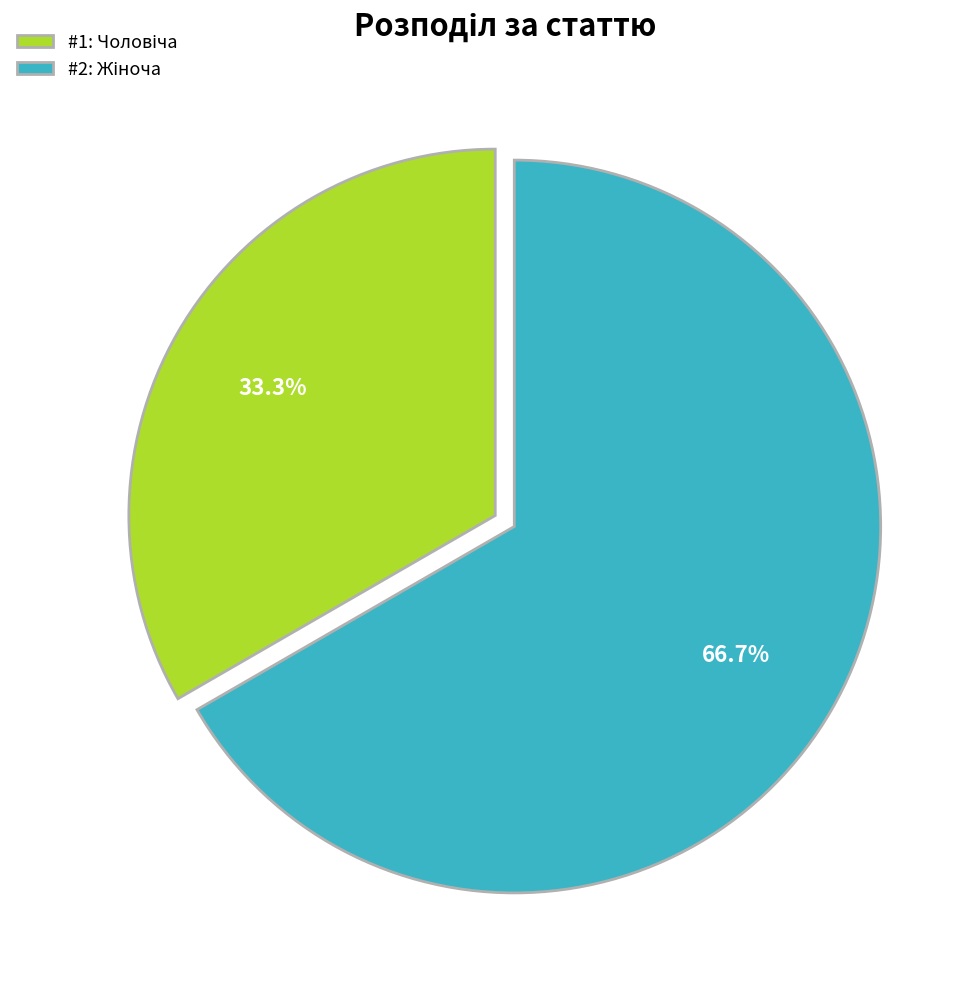

Is there a majority slice in this chart?

Yes